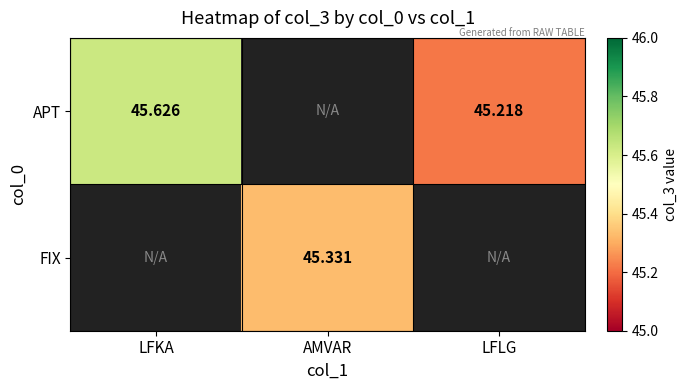

Is the value of APT at LFKA greater than the value of FIX at AMVAR?

Yes